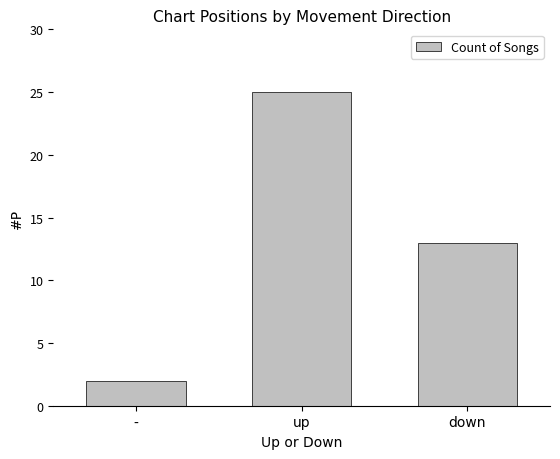

Rank the categories by value from lowest to highest.

-, down, up